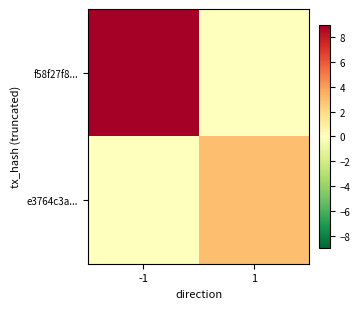

How many series are shown in this chart?

2